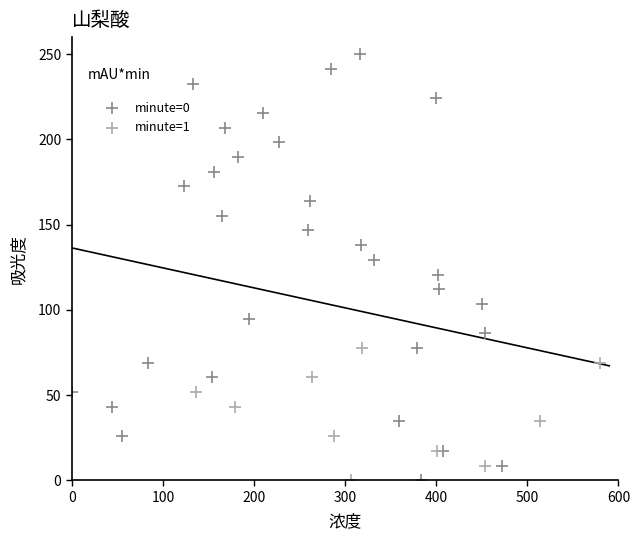

Which series contains the highest Y value?

minute=0